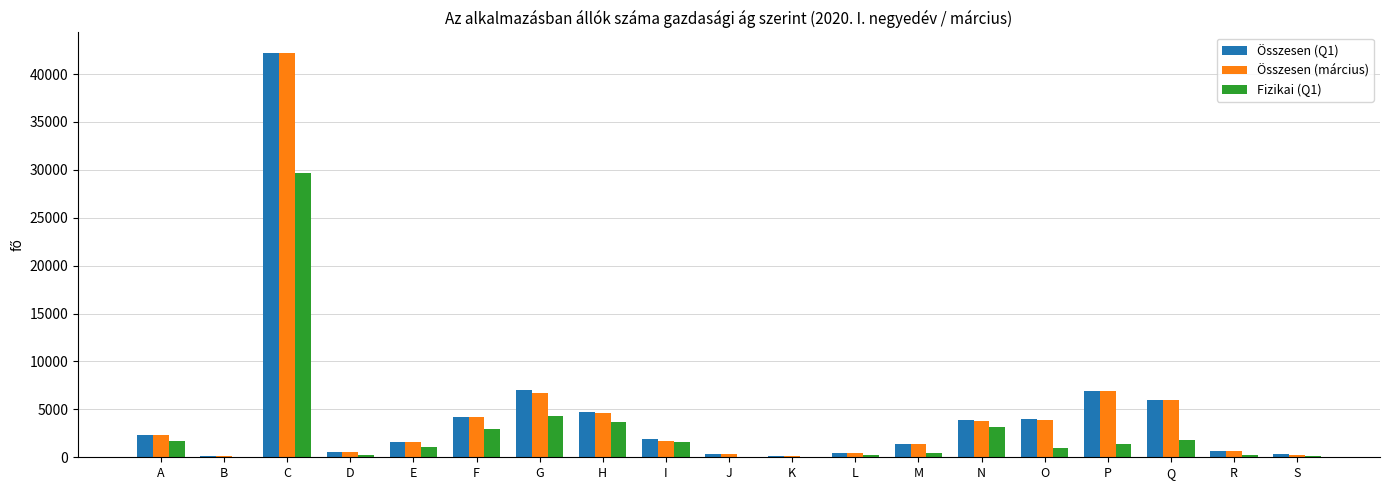

At which label does Összesen (Q1) first exceed 1938?

A